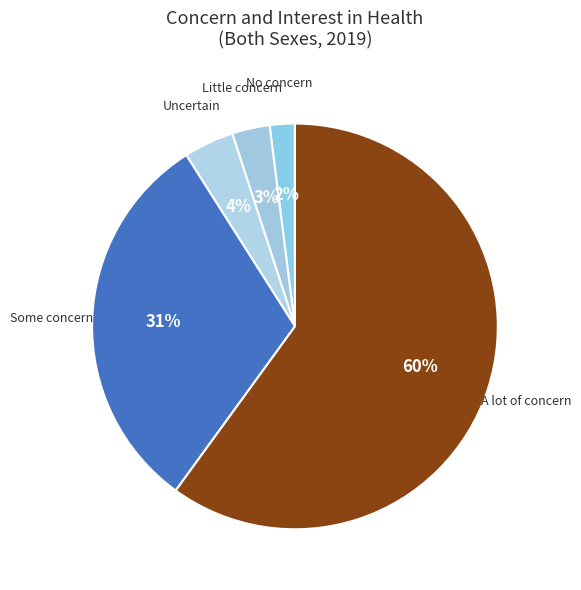

How many slices are in this pie chart?

5